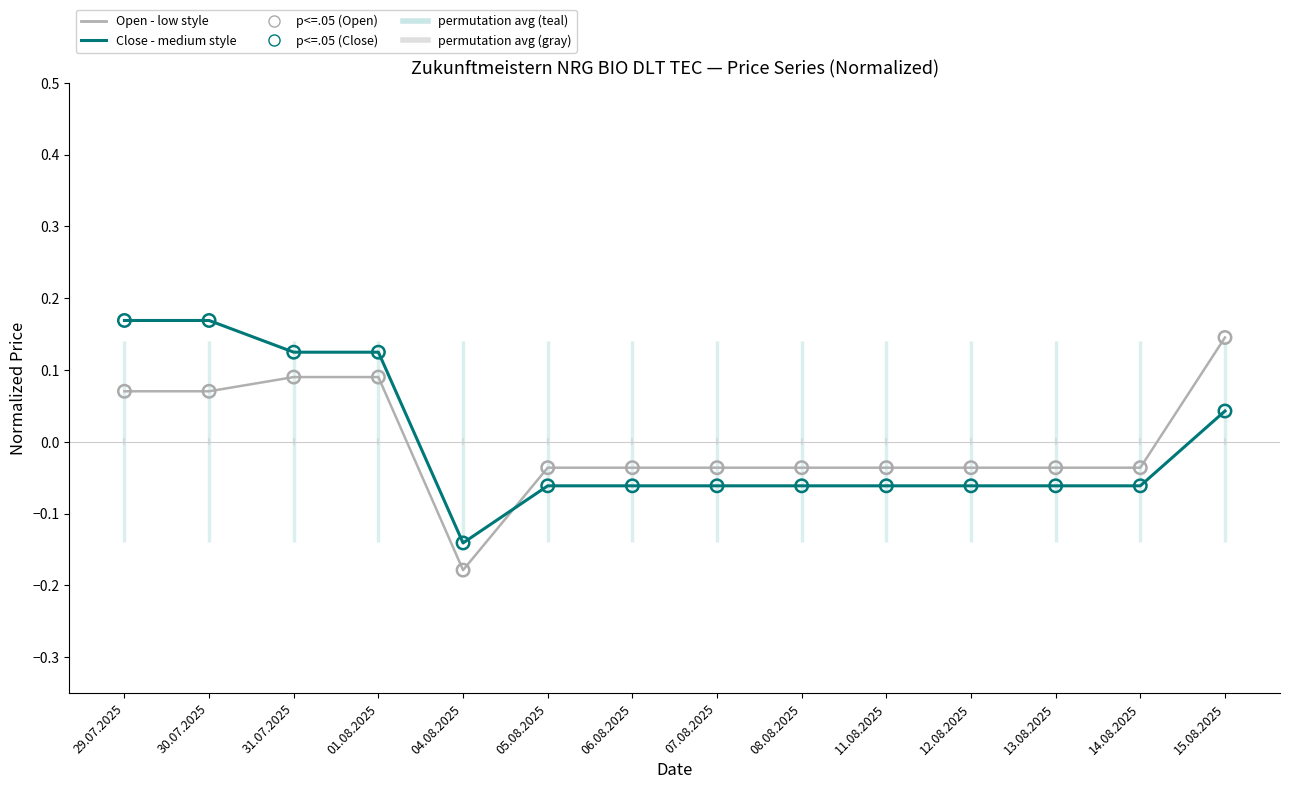

At which category is the sum across all series the highest?

29.07.2025